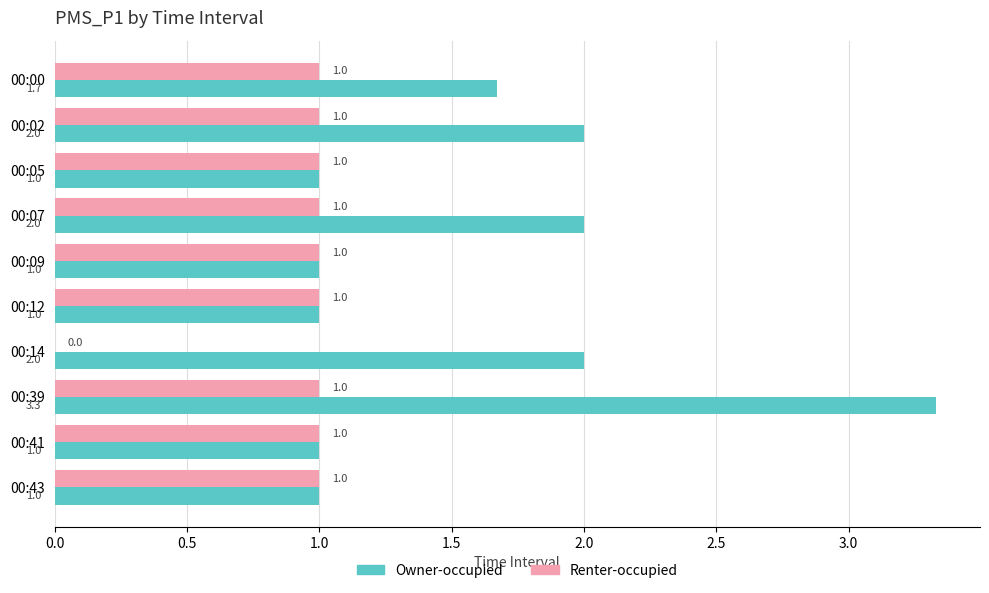

Is it true that Renter-occupied equals 1.0 at 00:05?

True